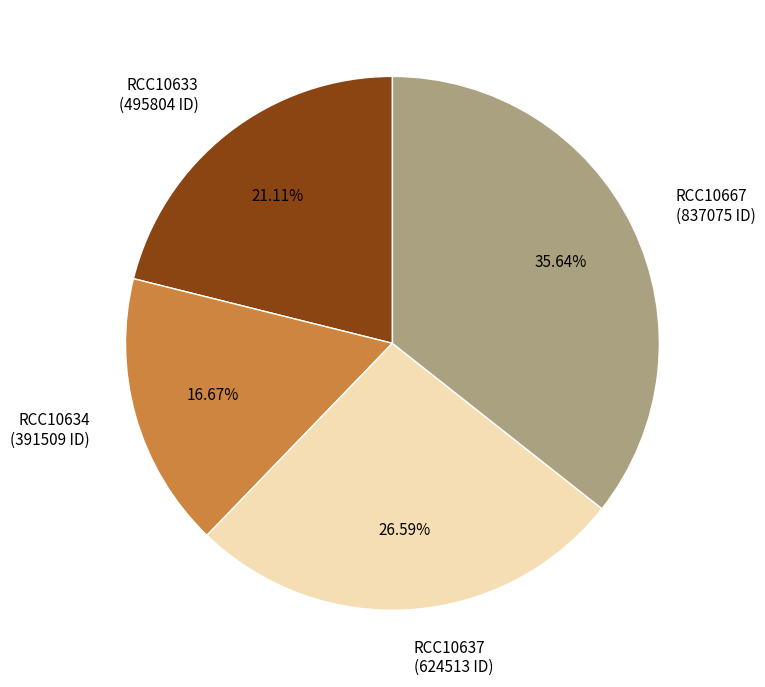

What is the ratio of the value at RCC10667 (837075 ID) to the value at RCC10633 (495804 ID)?

1.7